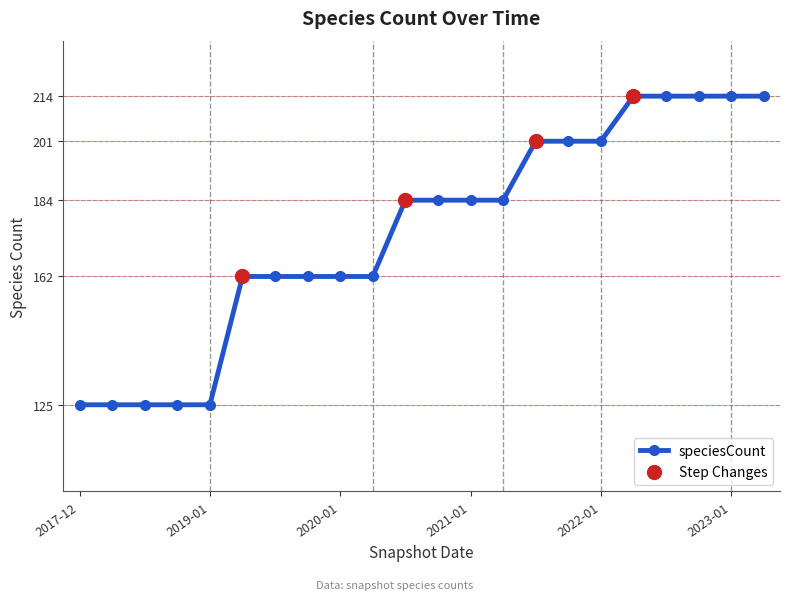

What is the minimum value shown in the chart?

125